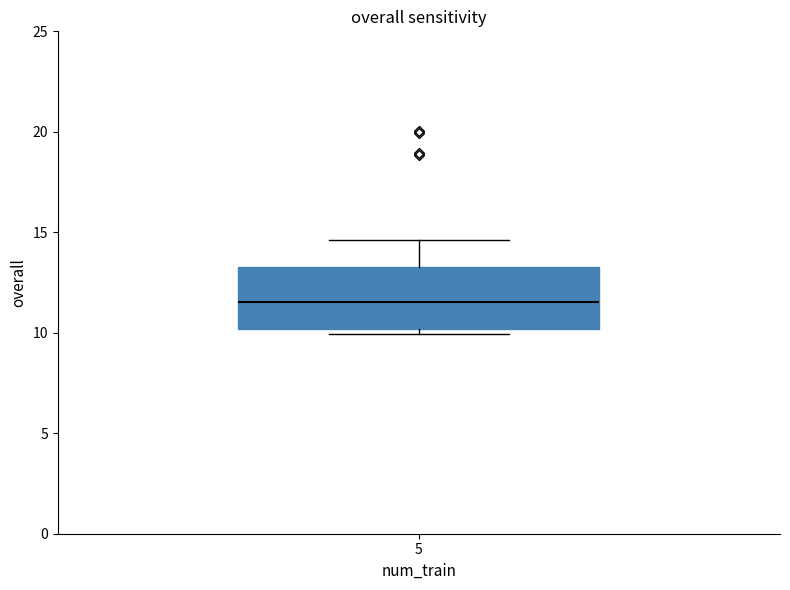

Transcribe this box plot: give where the median line is, the range the box spans, and where the two whiskers end, as read against the y-axis. The values are not printed on the chart, so give them approximately, as read against the axis.

median 11.5, box 10.0 to 13.5, whiskers 10.0 (just below the box's lower edge) to 14.5